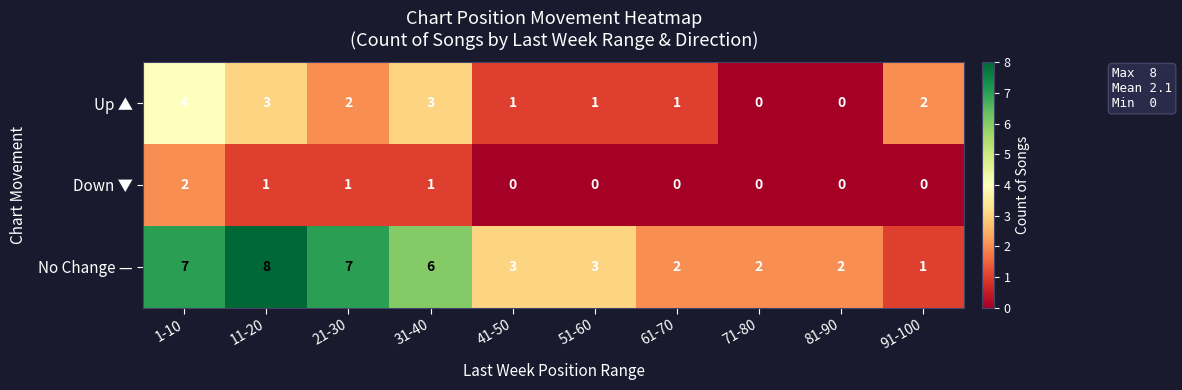

How many positive values does the Up ▲ series have?

8